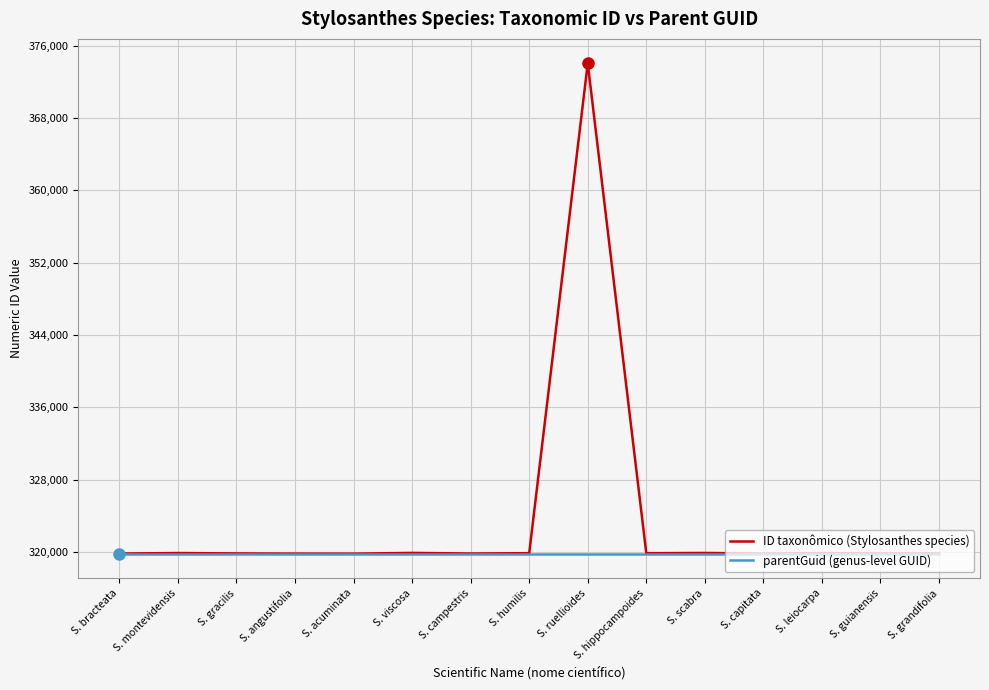

What is the total value across all series at S. campestris?

639662